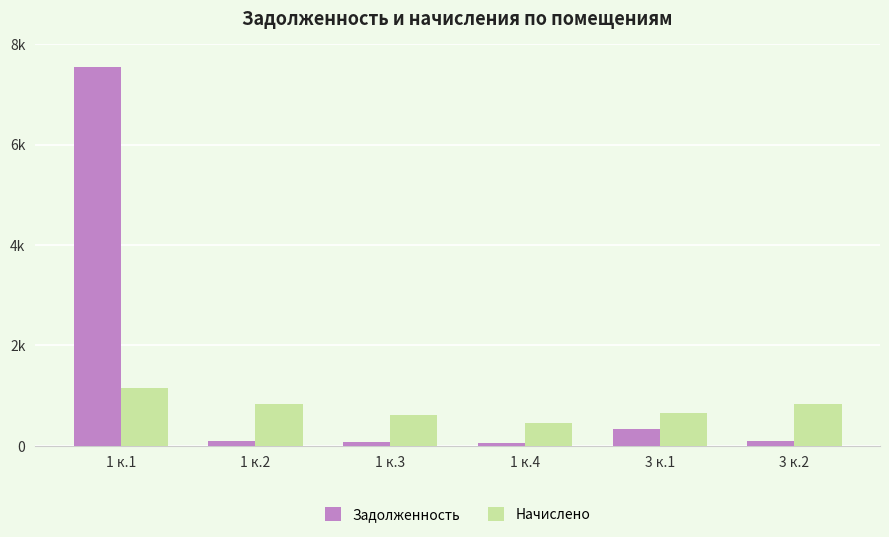

The Задолженность series shows 138.2 at 1 к.2. True or false?

False